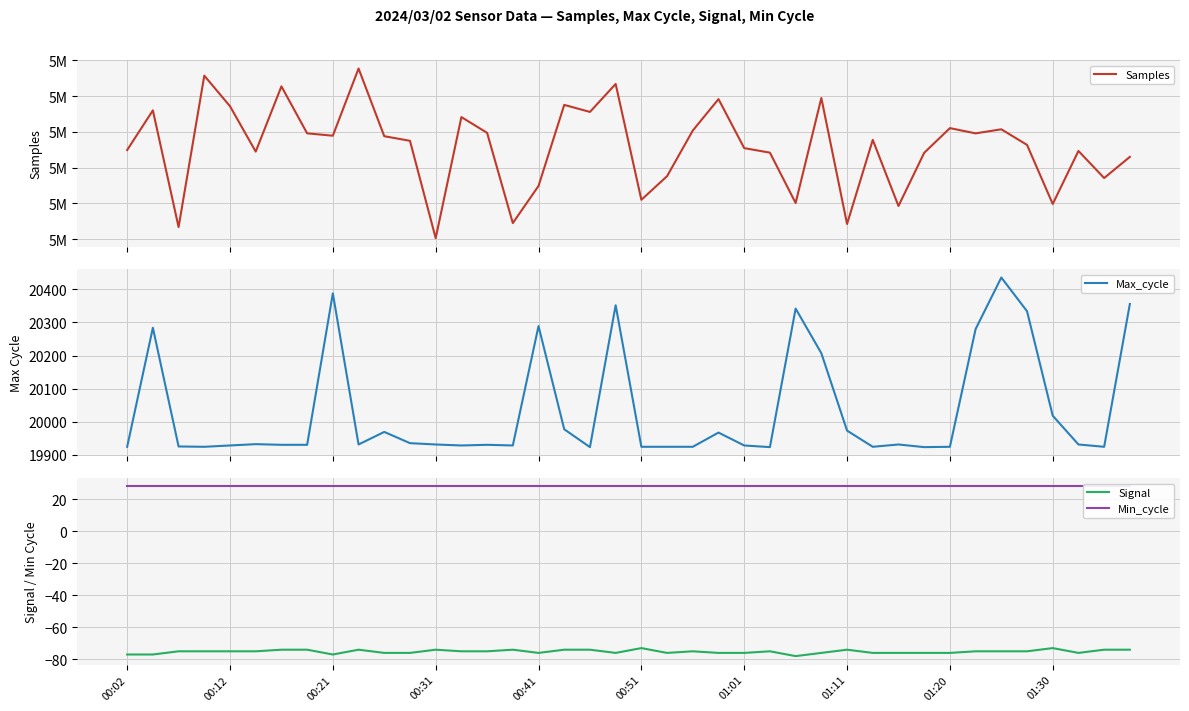

What is the difference between the highest and lowest values at 33?

5104858